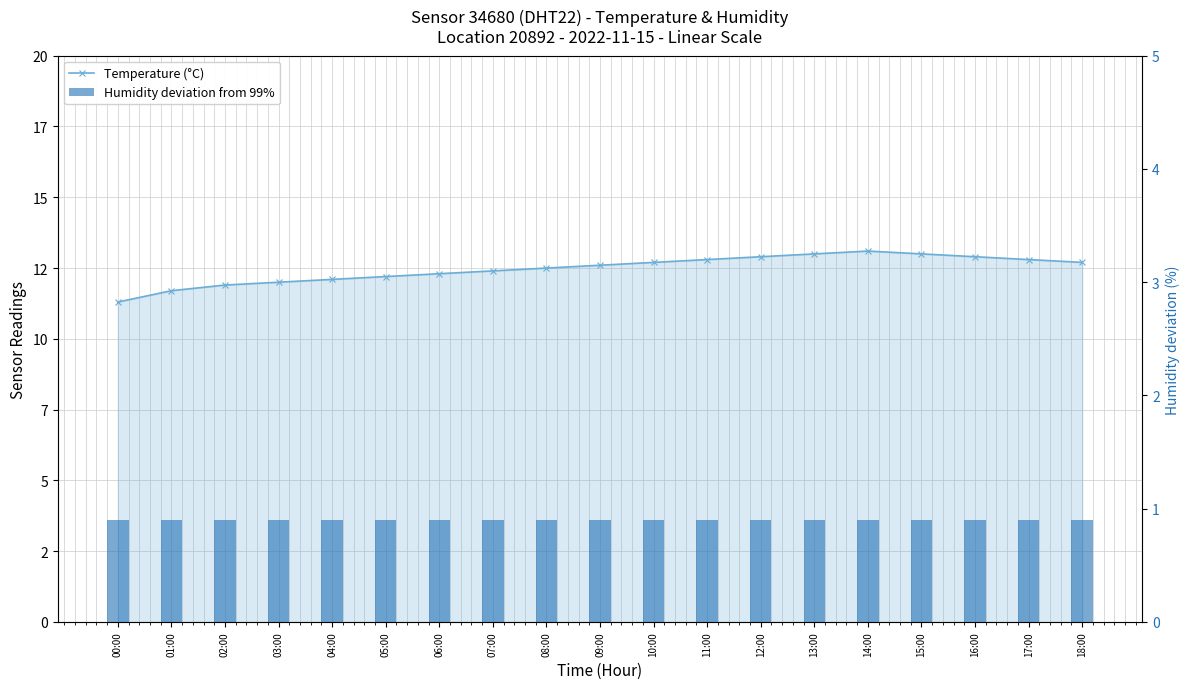

Is the value of Humidity deviation from 99% at 13:00 greater than the value of Temperature (°C) at 17:00?

No